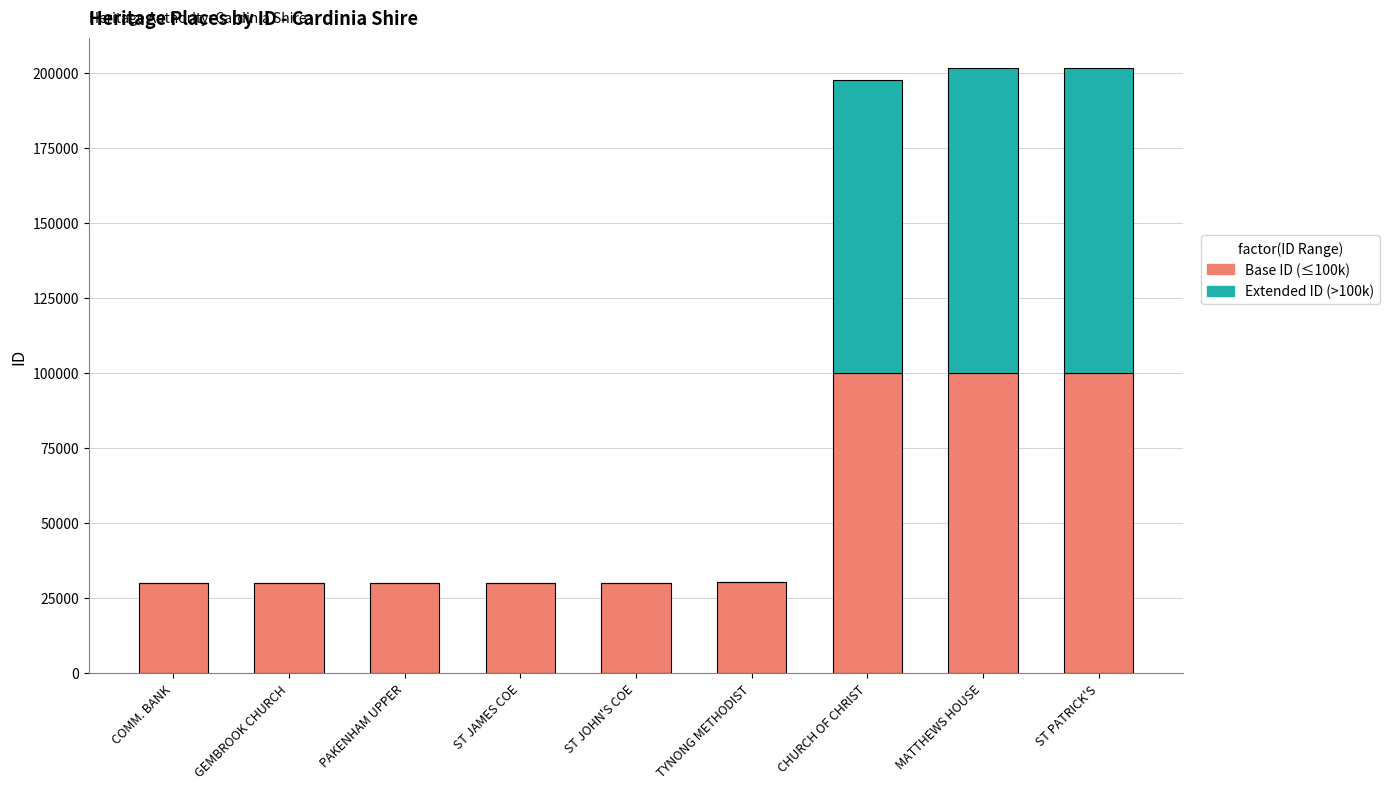

The Base ID (≤100k) series shows 30024 at GEMBROOK CHURCH. True or false?

True